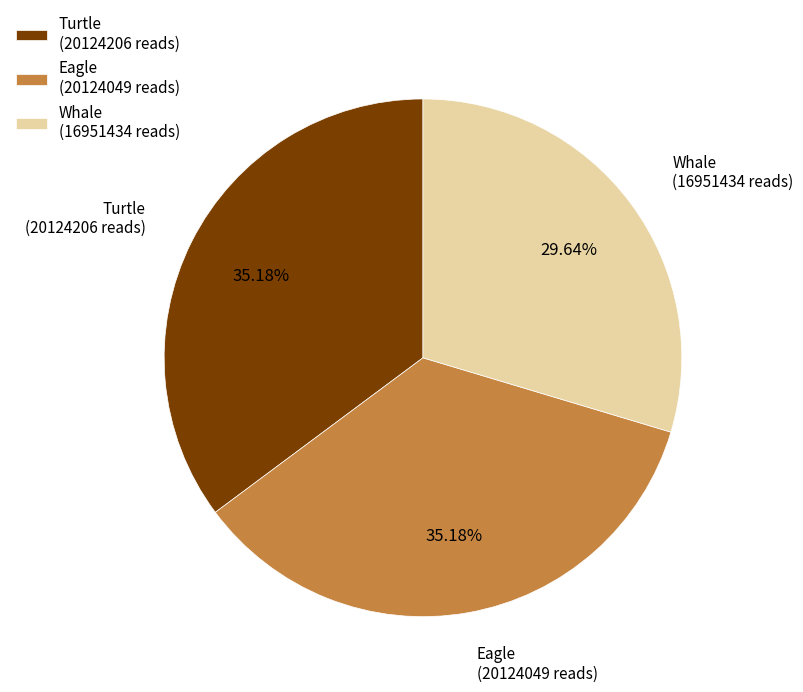

Is there any slice that represents more than half of the pie?

No